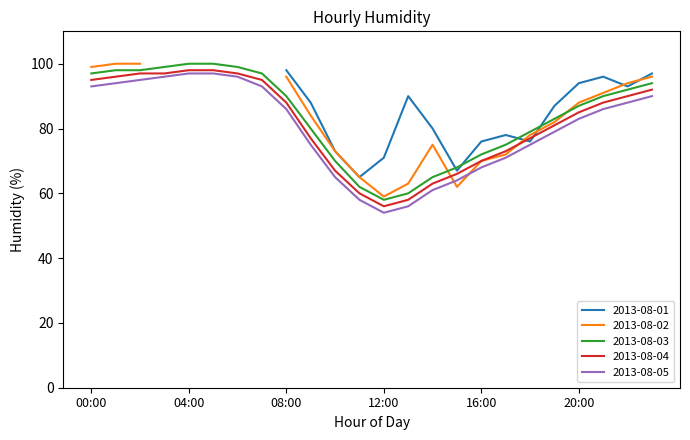

What is the difference between the maximum and minimum values in the 2013-08-05 series?

43